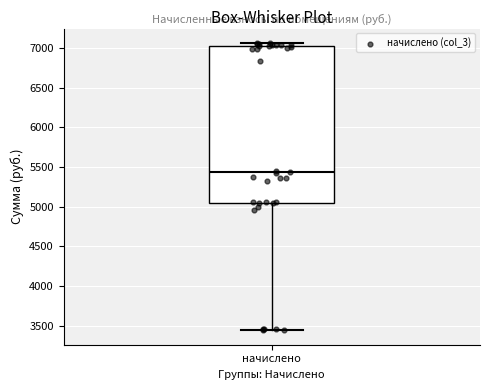

Transcribe this box plot: give where the median line is, the range the box spans, and where the two whiskers end, as read against the y-axis. The values are not printed on the chart, so give them approximately, as read against the axis.

median 5450, box 5050 to 7050, whiskers 3450 to 7050 (just above the box's upper edge)